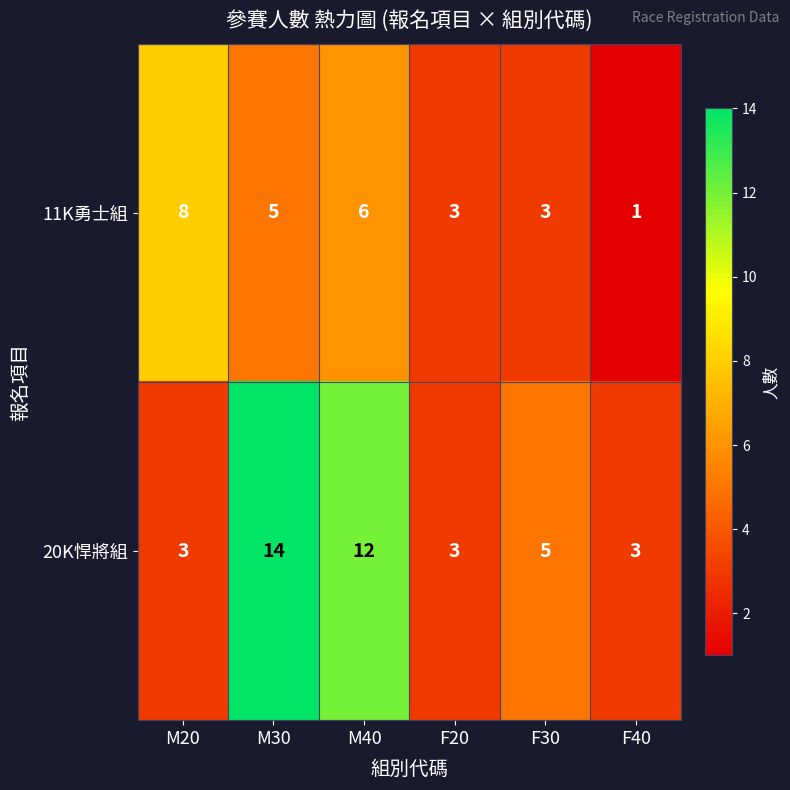

What is the difference between the 20K悍將組 values at F30 and M40?

7